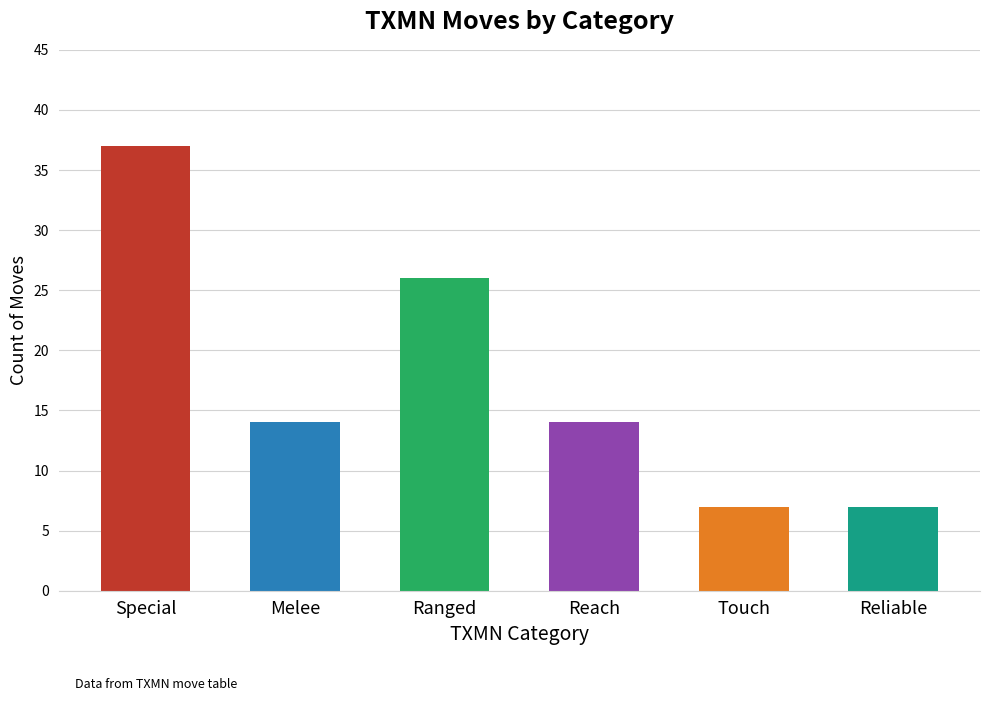

The value at Special is 37. True or false?

True